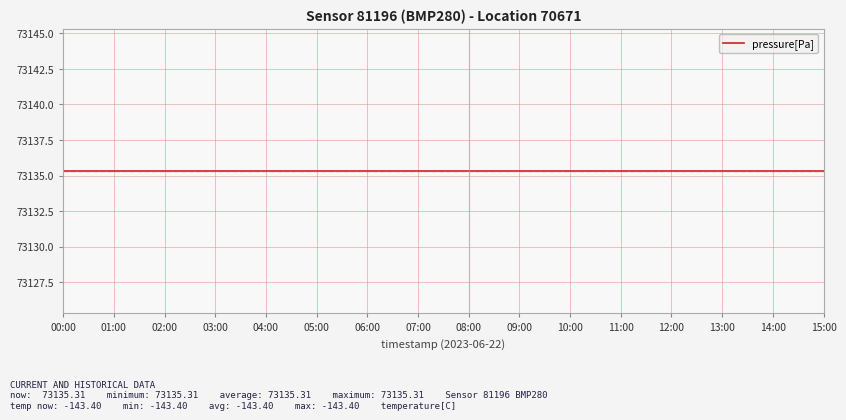

What is the value of the pressure point at the 4th from the left?

73135.3